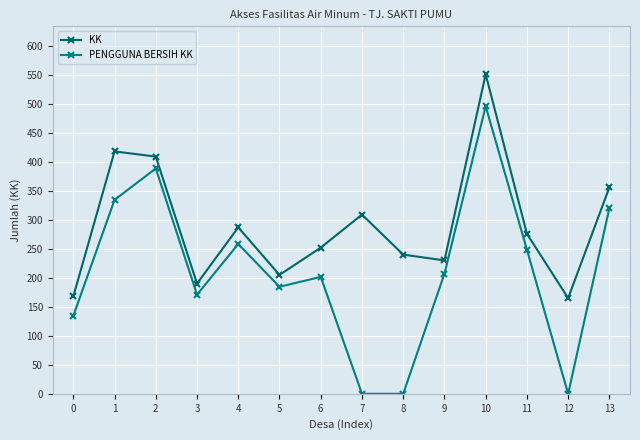

At how many categories does at least one series exceed 397?

3